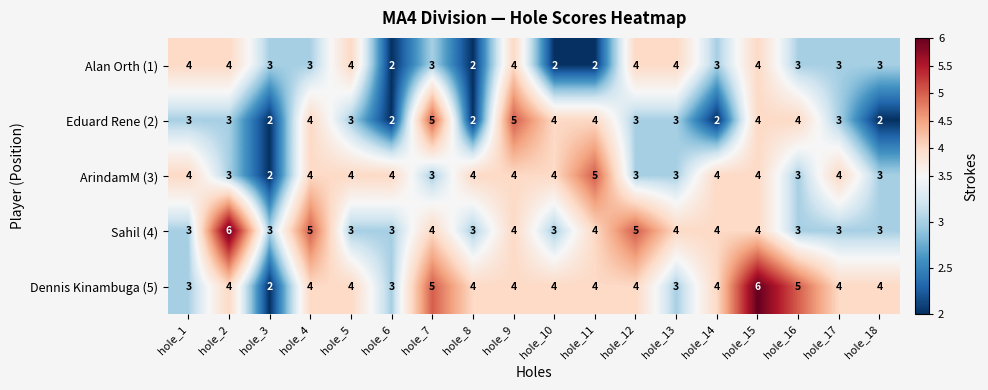

True or false: Eduard Rene (2) has a value of 2 at hole_8.

True